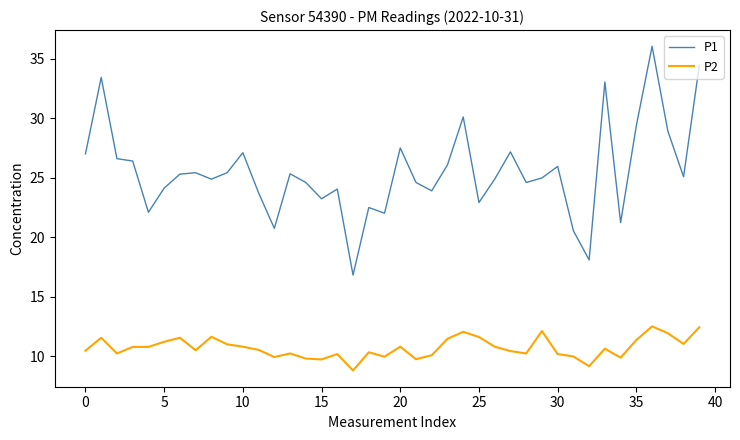

True or false: P2 and P1 intersect in this chart.

False